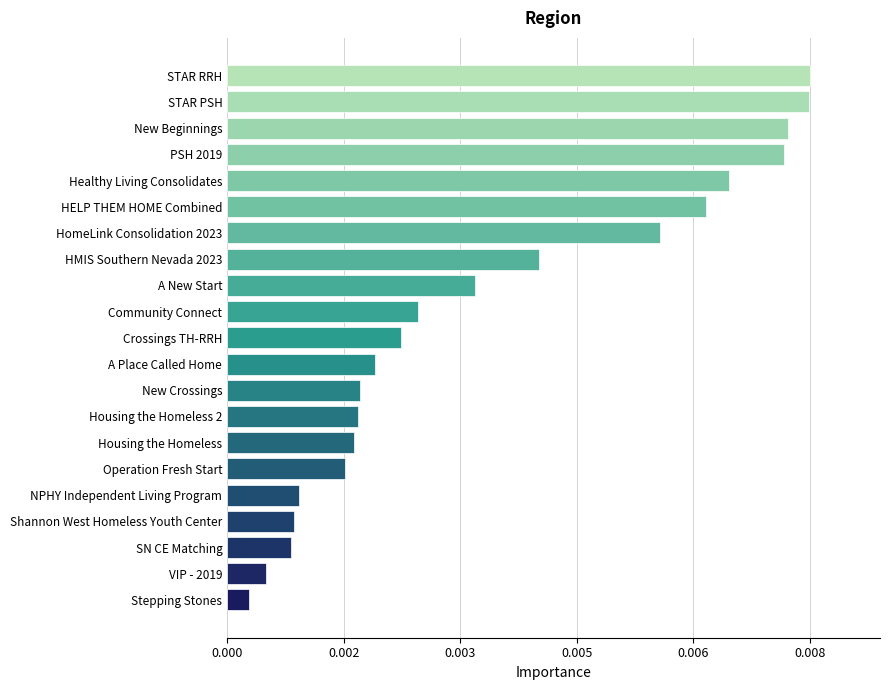

Are the bars horizontal?

Yes